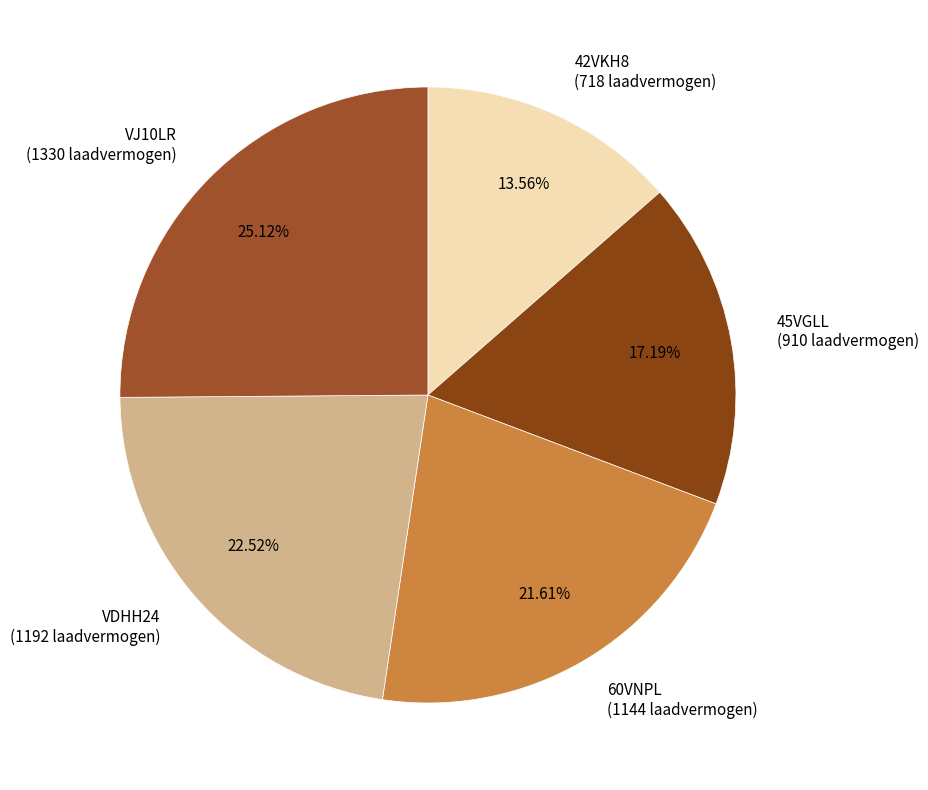

Which has a higher value, VDHH24 (1192 laadvermogen) or 42VKH8 (718 laadvermogen)?

VDHH24 (1192 laadvermogen)